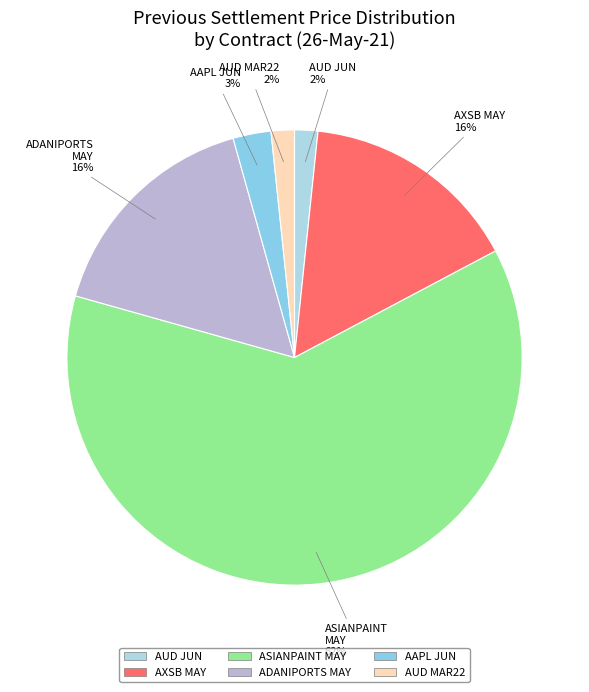

Count the number of slices in the pie.

6